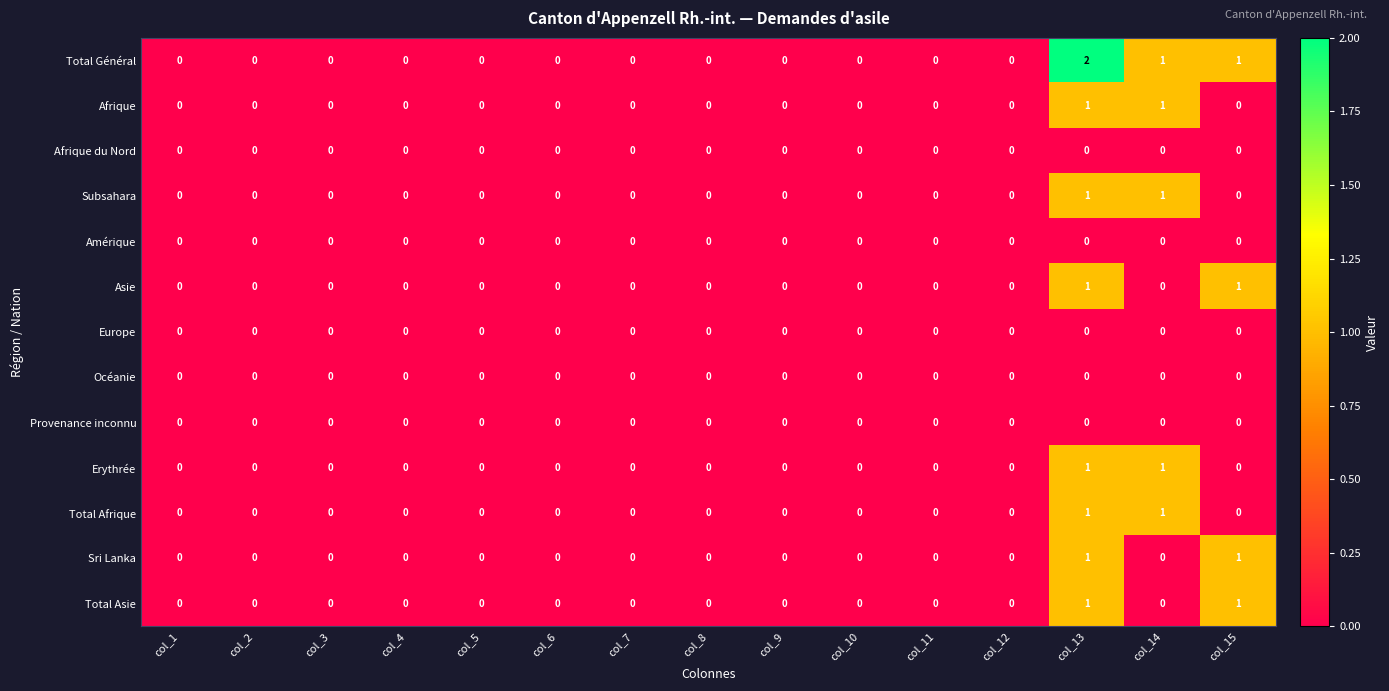

Which series has the largest range (max minus min)?

Total Général